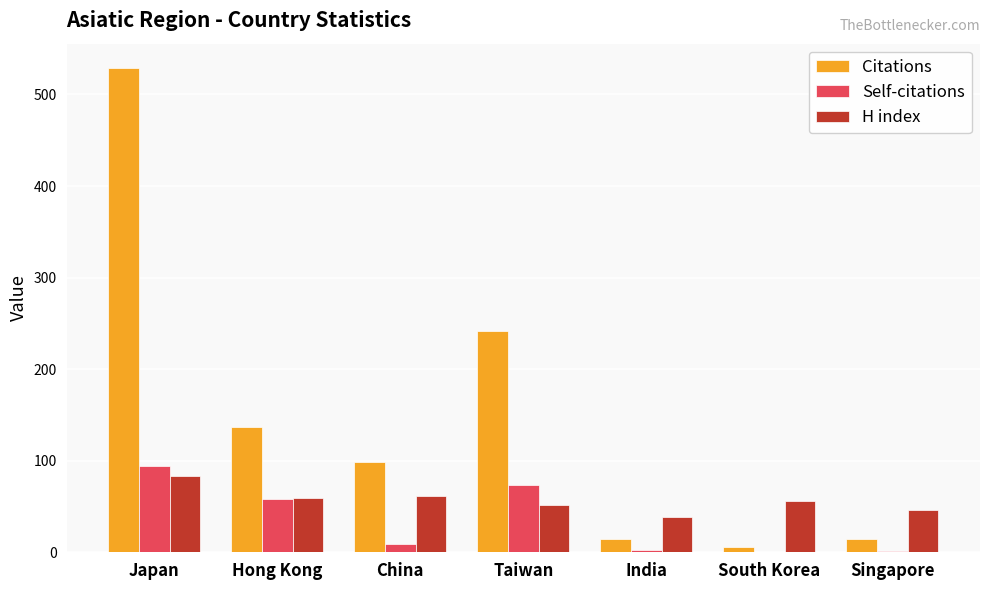

What is the sum of all Citations values?

1043